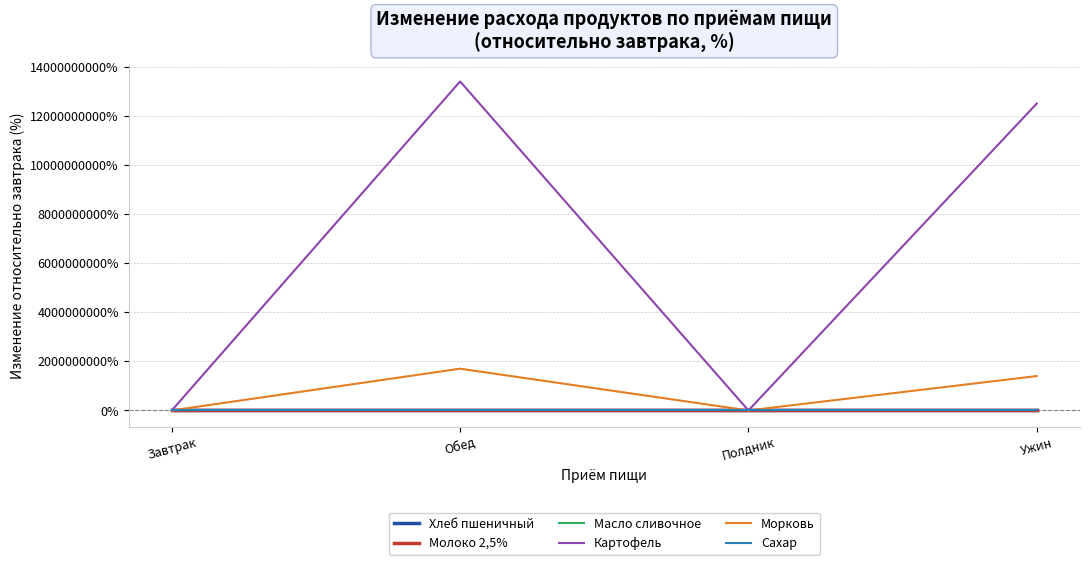

What is the difference between the maximum and minimum values in the Хлеб пшеничный series?

101.8